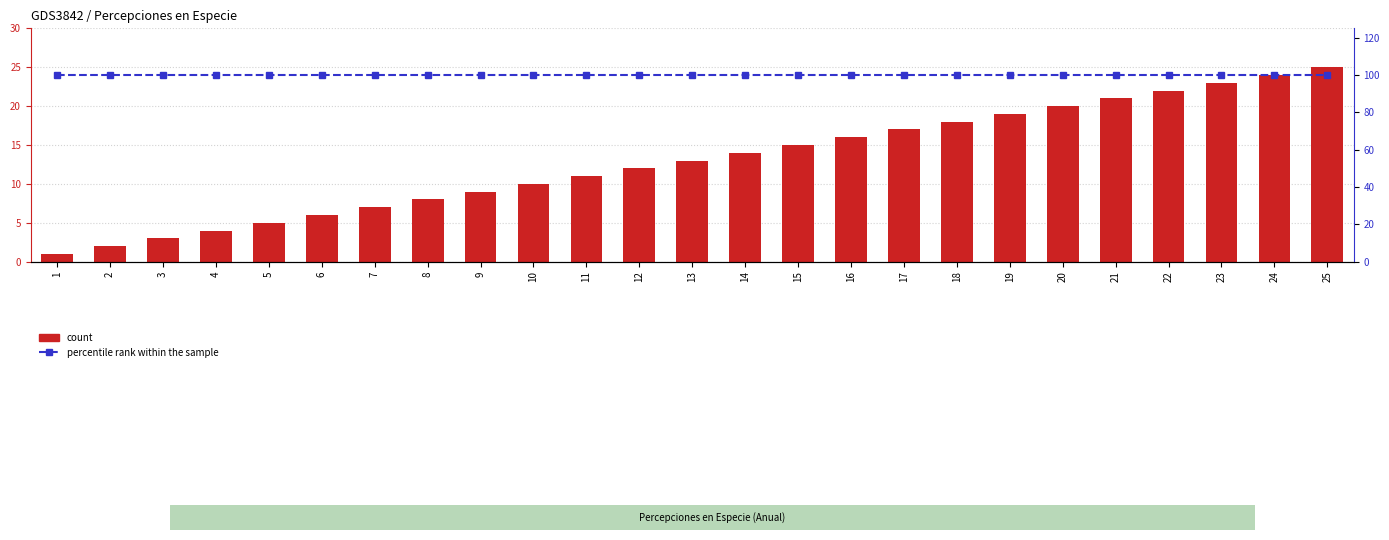

What is the average value of the percentile rank within the sample series?

100